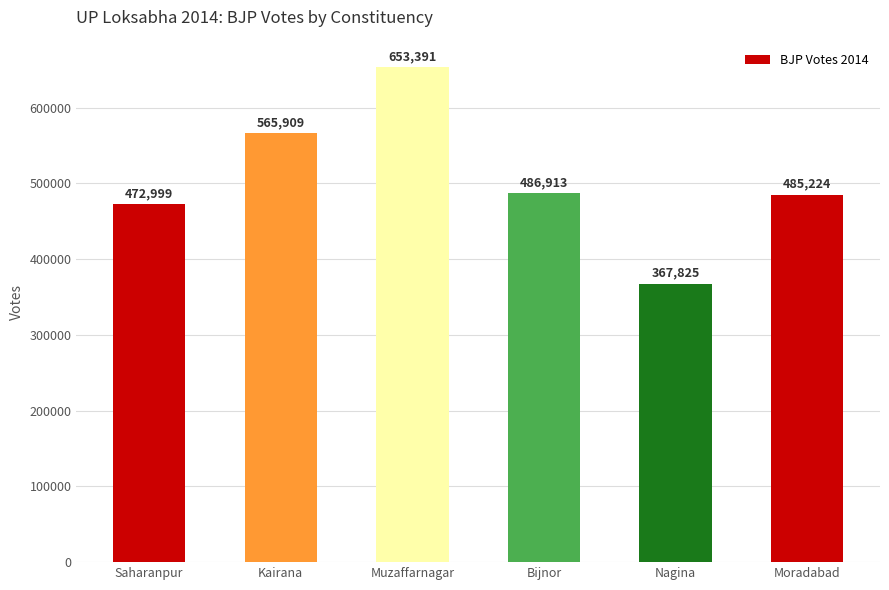

What is the ratio of the value at Saharanpur to the value at Bijnor?

1.0